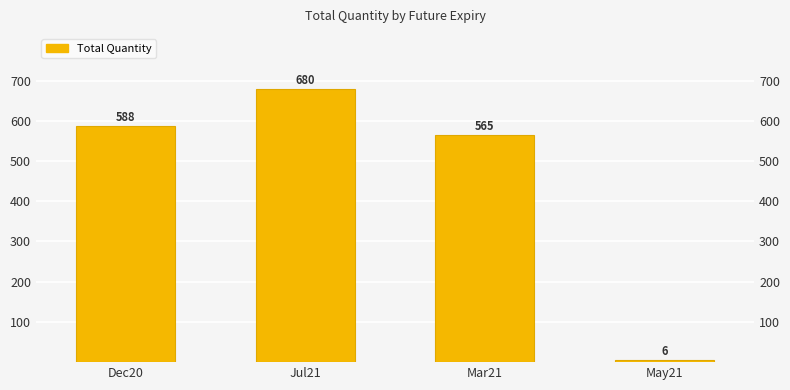

What is the sum of the values at Mar21 and Dec20?

1153